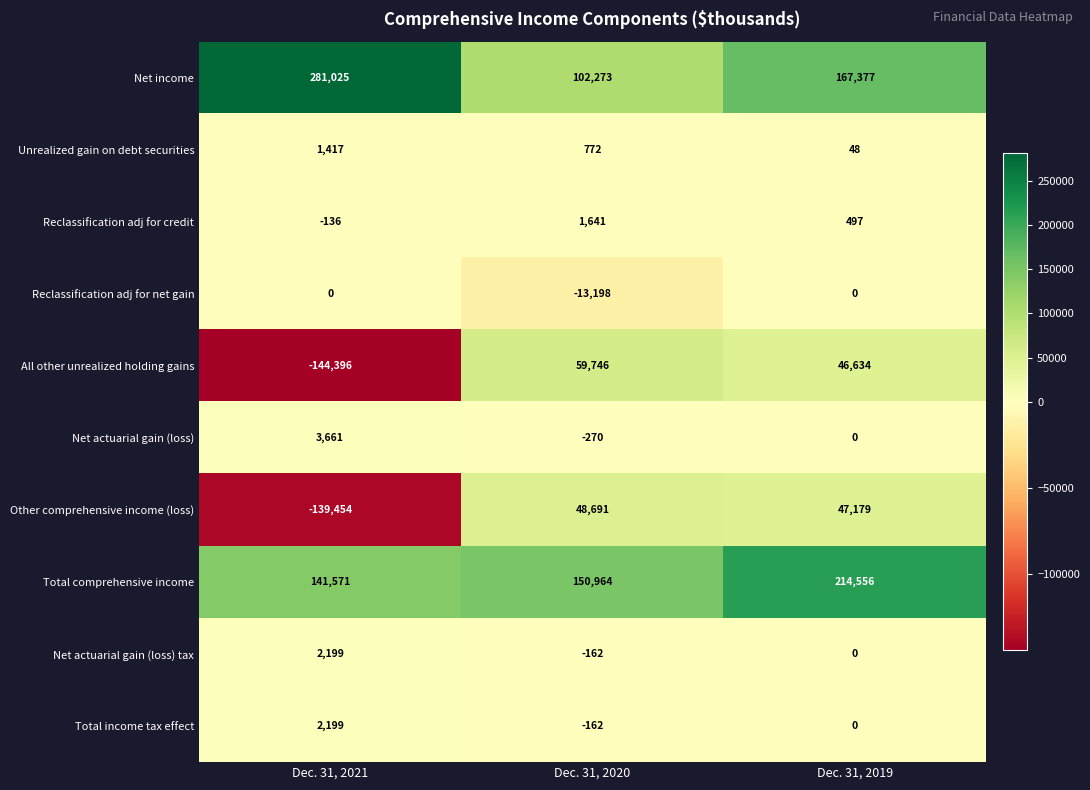

List the labels in order of Total comprehensive income value, smallest first.

Dec. 31, 2021, Dec. 31, 2020, Dec. 31, 2019